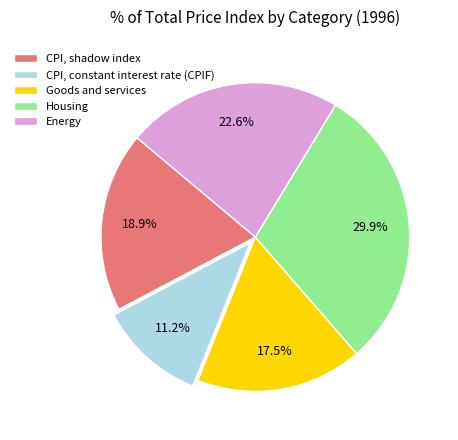

How many slices are in this pie chart?

5